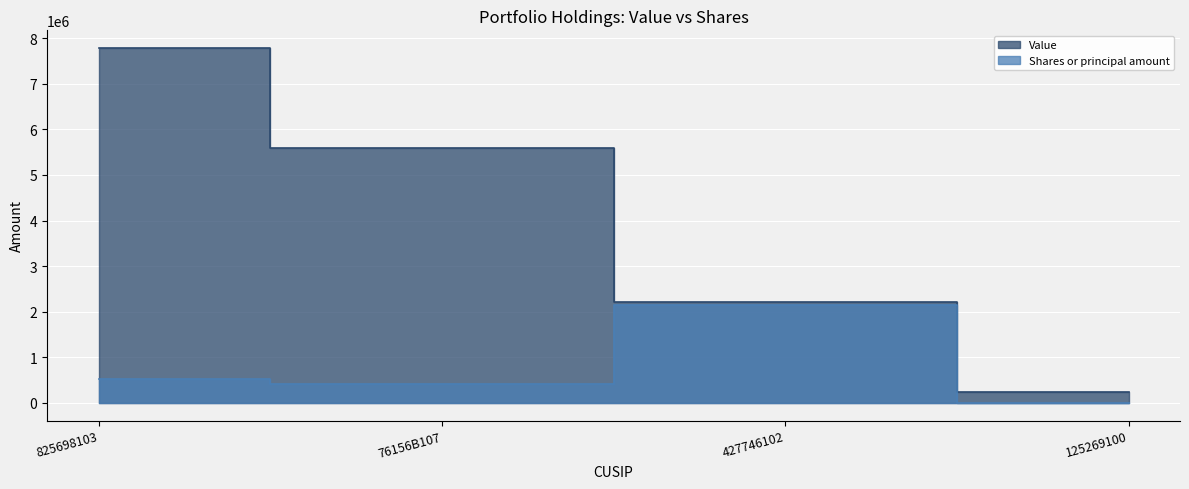

The value of Value at 76156B107 is 5602502. True or false?

True